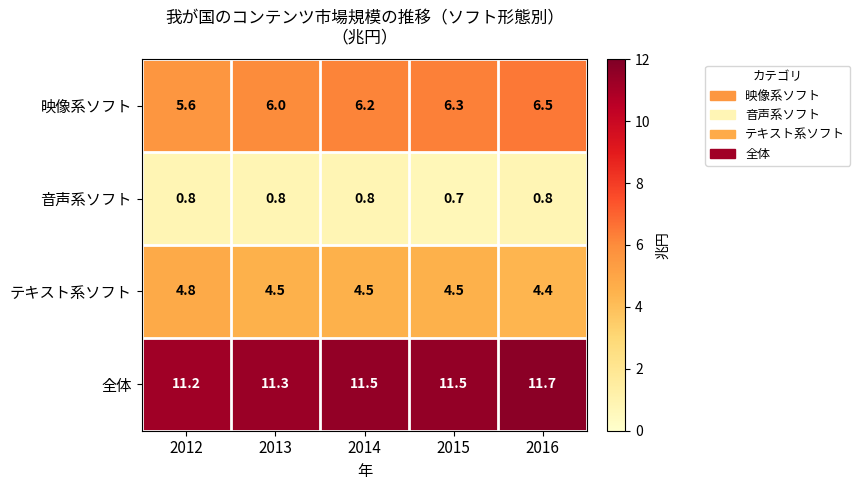

What is the minimum value shown in the chart?

0.7